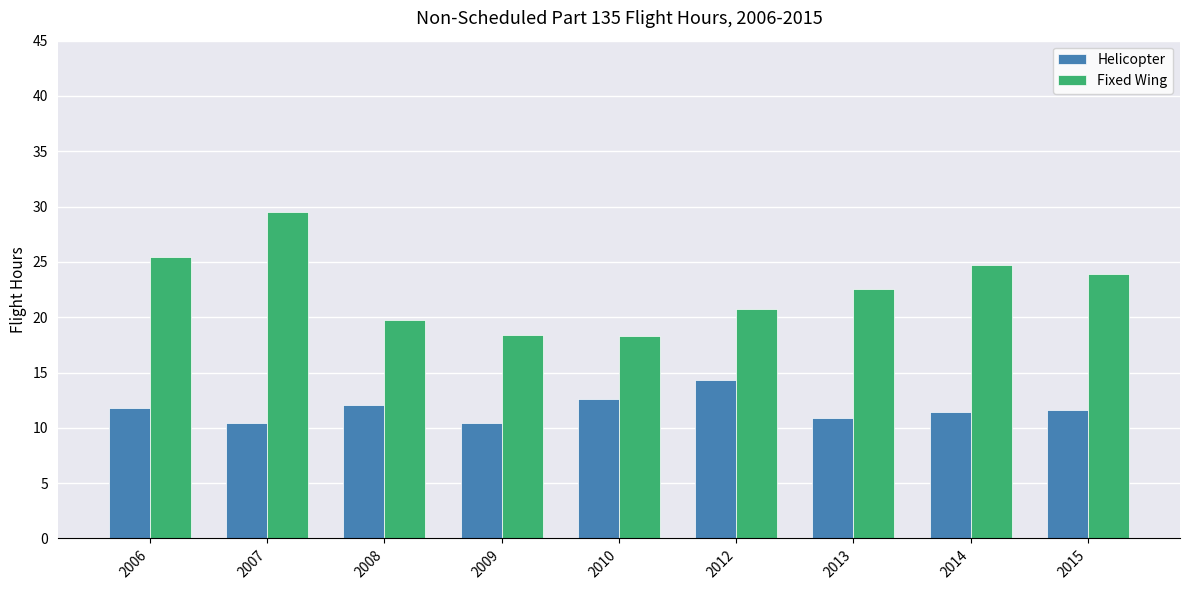

Which series has the largest total across all categories?

Fixed Wing